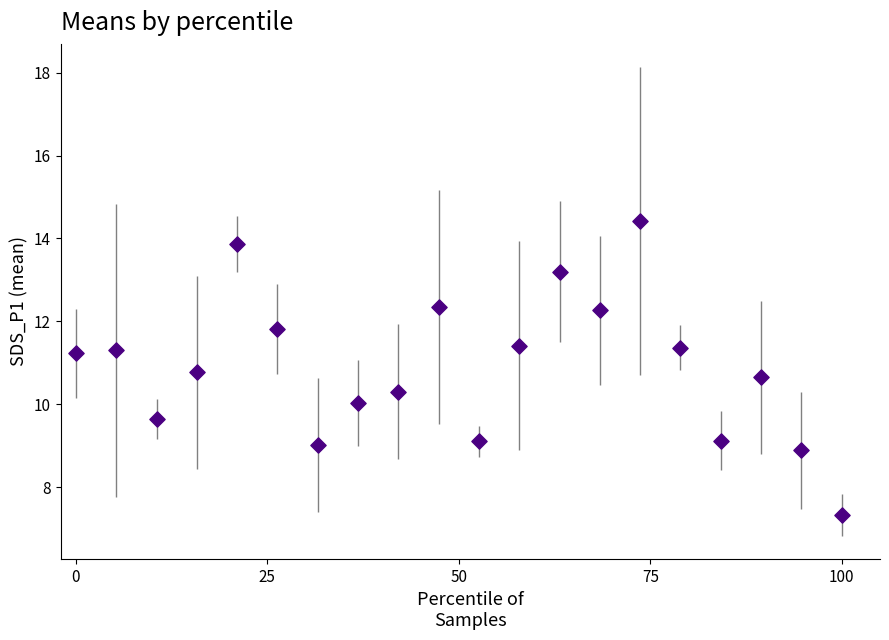

What is the range of Y values (max minus min)?

7.1